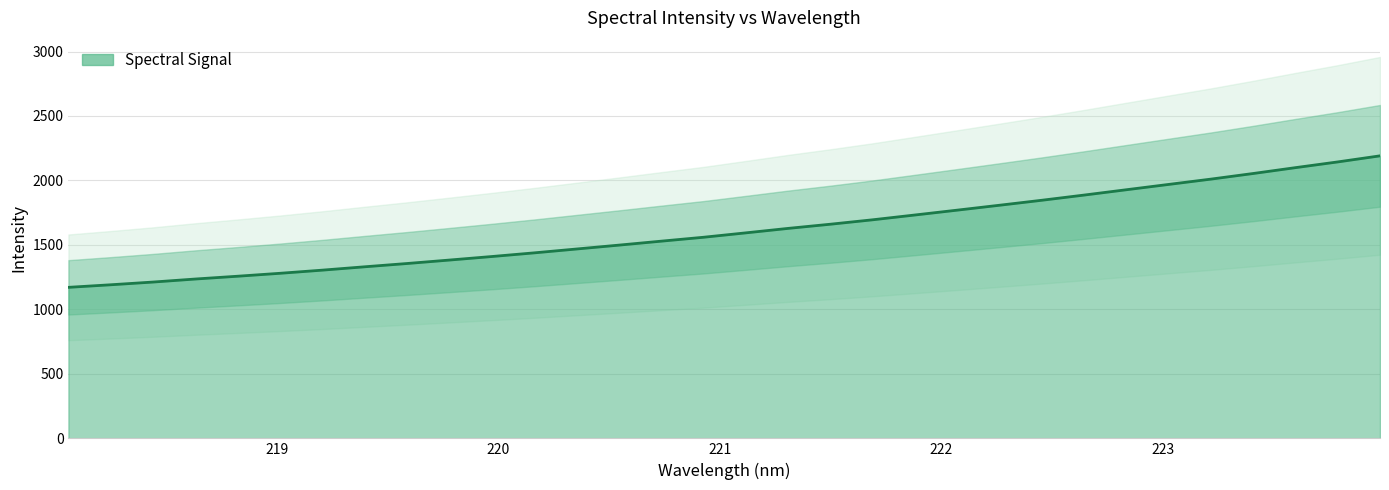

Reading left to right, what are all the values shown in this chart?

1171.1	1191.1	1212.2	1235.7	1257.5	1280.2	1304.6	1330.6	1356.1	1382.8	1410.1	1438.5	1468.5	1498.5	1529.2	1559.5	1593.6	1628.2	1660.6	1695.0	1732.3	1769.8	1807.9	1846.5	1886.7	1928.1	1969.3	2010.4	2054.0	2099.4	2143.8	2190.9